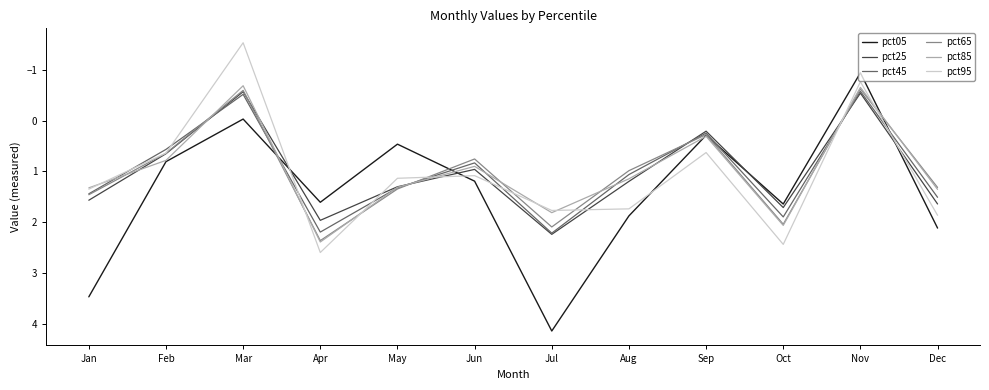

Which category has the highest value in the pct65 series?

Apr